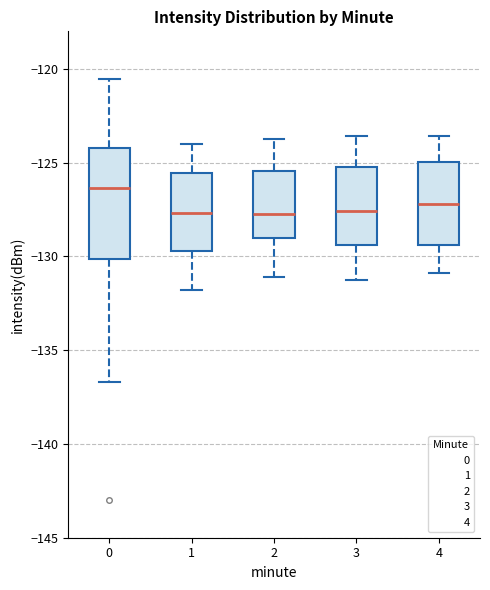

Reading left to right, read every box against the y-axis: the position of its median line, the range the box covers, and the ends of its whiskers. The values are not printed on the chart, so give them approximately, as read against the axis.

0: median -126.5, box -130.0 to -124.0, whiskers -136.5 to -120.5
1: median -127.5, box -129.5 to -125.5, whiskers -132.0 to -124.0
2: median -128.0, box -129.0 to -125.5, whiskers -131.0 to -124.0
3: median -127.5, box -129.5 to -125.0, whiskers -131.0 to -123.5
4: median -127.0, box -129.5 to -125.0, whiskers -131.0 to -123.5